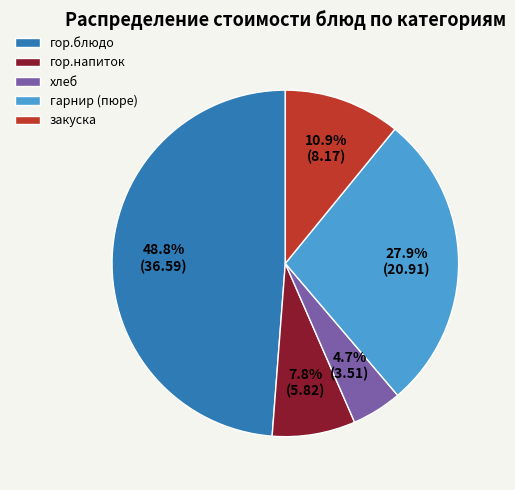

How many slices are in this pie chart?

5